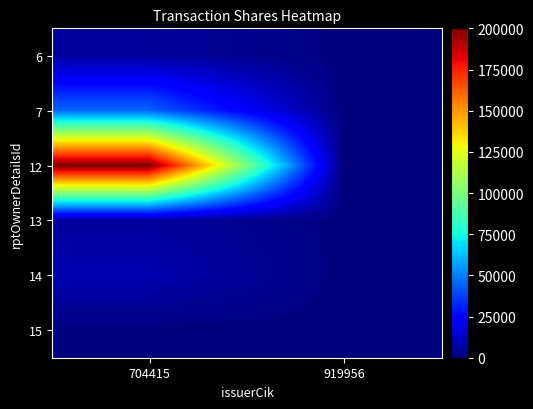

What is the total value across all series at 704415?

265438